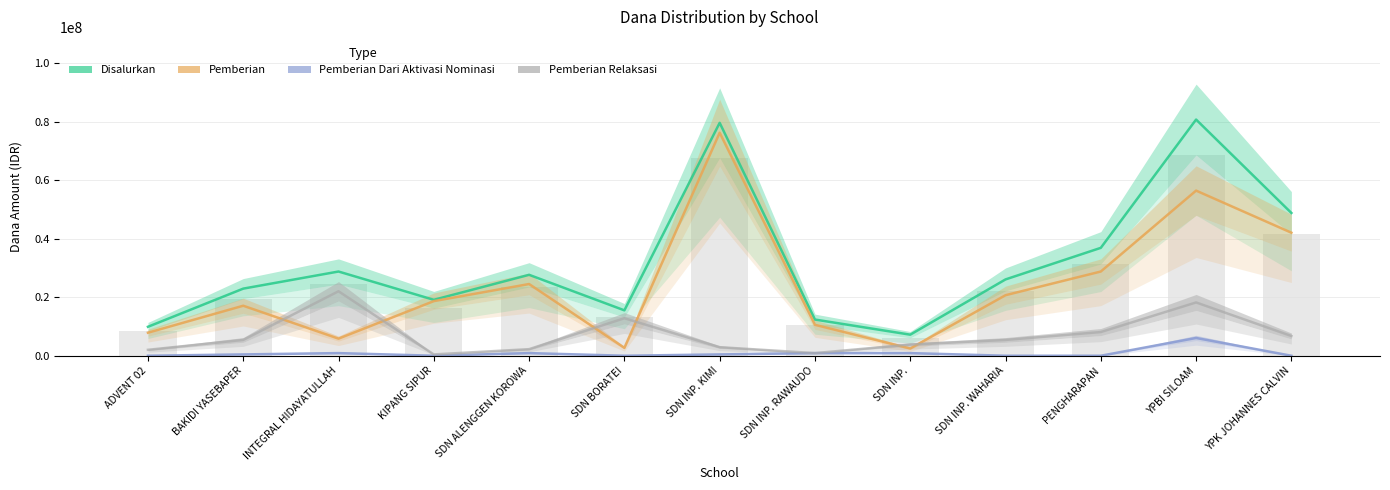

What is the sum of all Pemberian Dari Aktivasi Nominasi values?

10575000